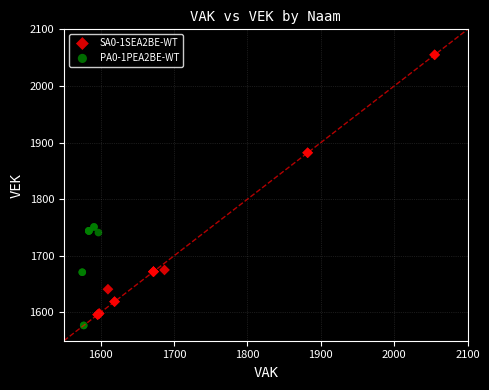

Which series reaches the minimum Y coordinate?

PA0-1PEA2BE-WT